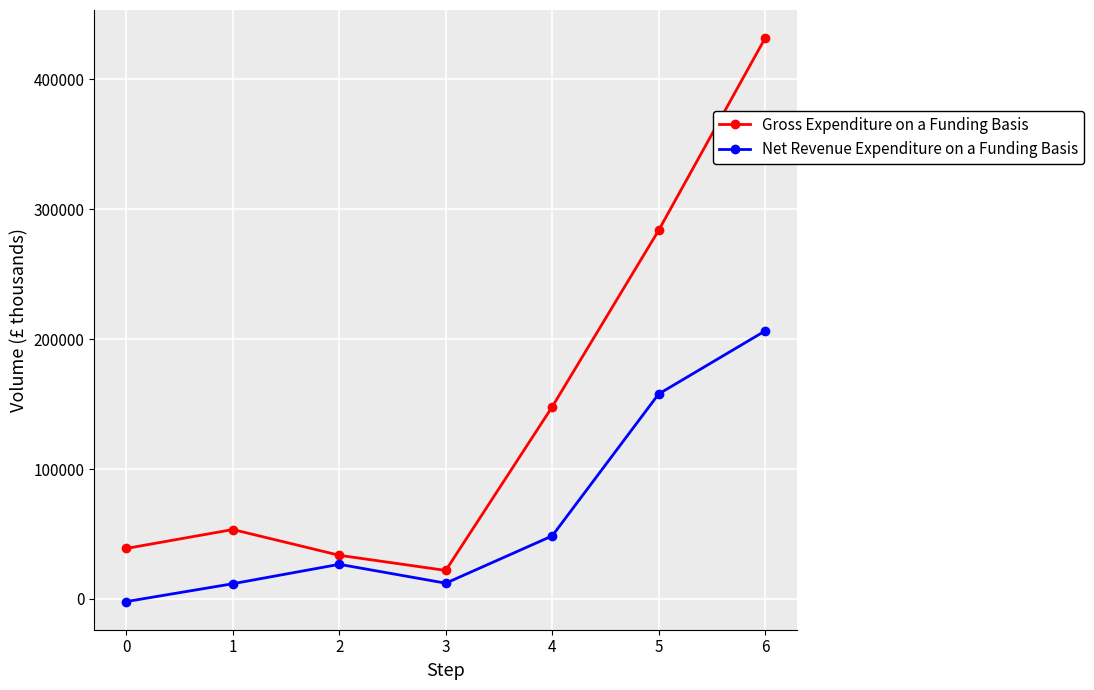

True or false: Gross Expenditure on a Funding Basis and Net Revenue Expenditure on a Funding Basis cross at least once.

False